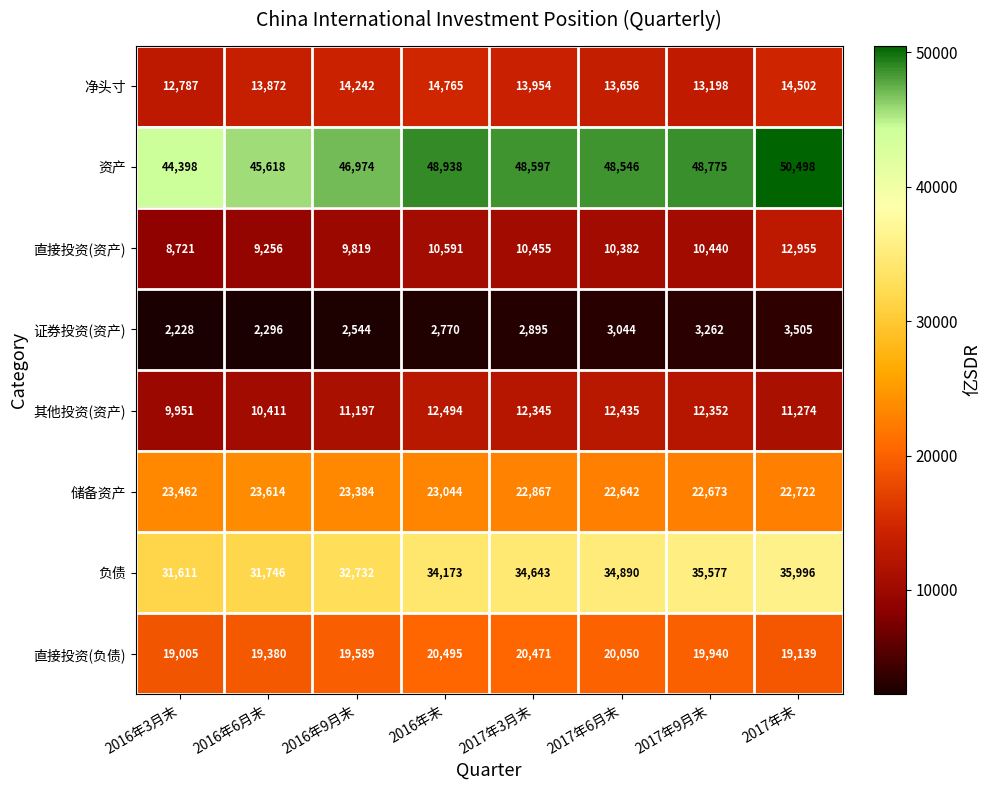

Which series has the largest total across all categories?

资产